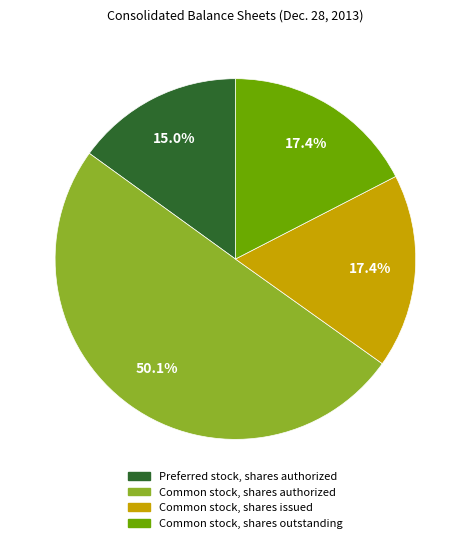

To the nearest percent, what is the combined percentage of Common stock, shares issued and Common stock, shares authorized?

68%